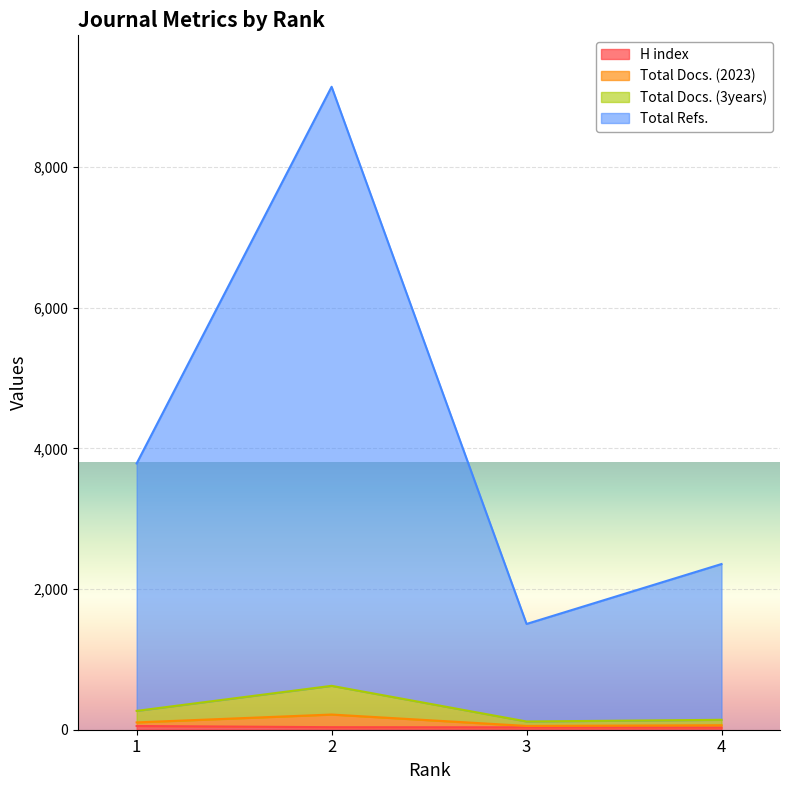

At which label does Total Docs. (3years) reach its minimum?

3